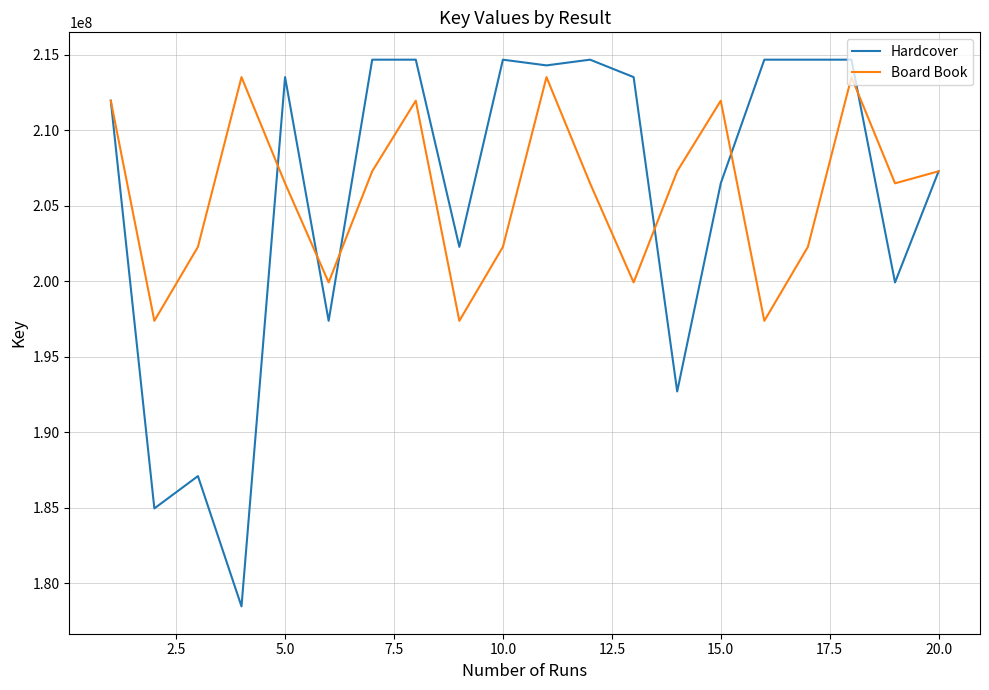

How many lines are shown in the chart?

2